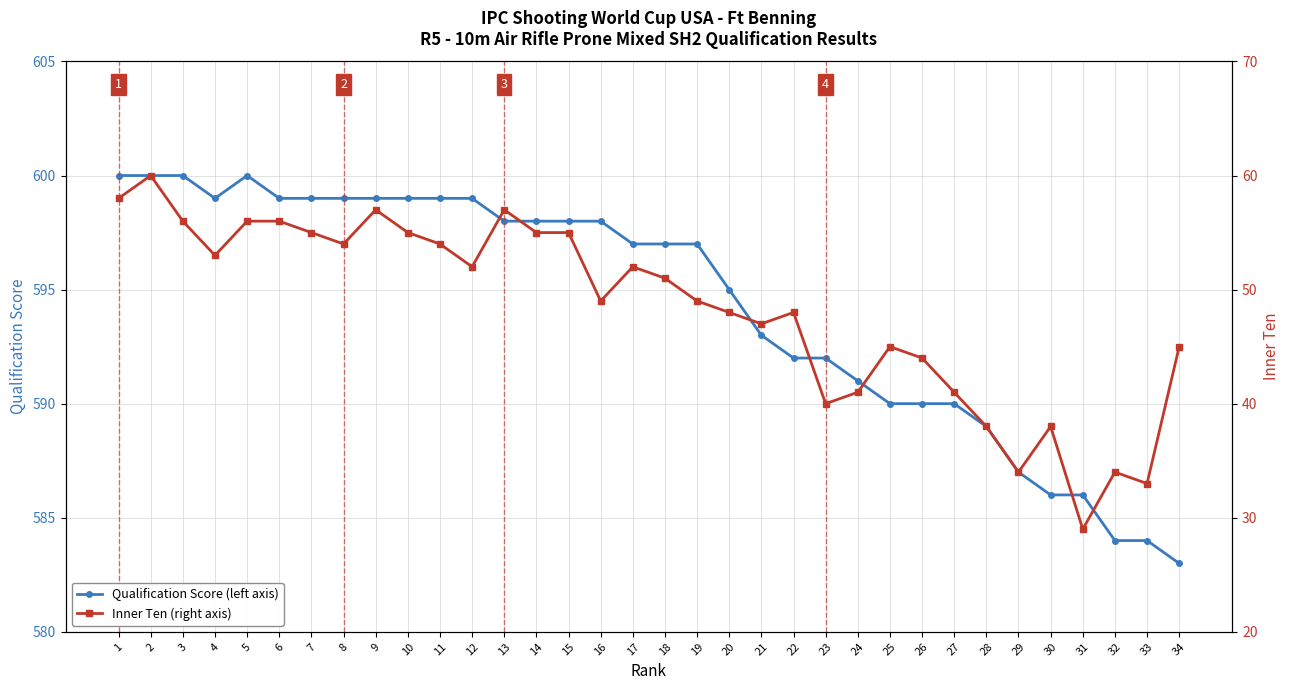

Which category has the lowest value in the Qualification Score (left axis) series?

34